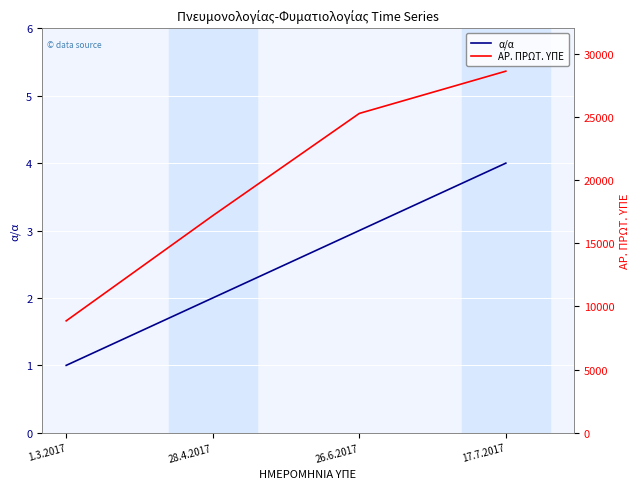

Count the α/α values in the range 2 to 4.

3